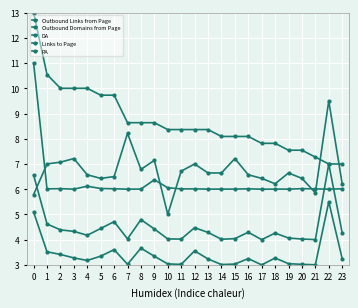

How many series are shown in this chart?

5